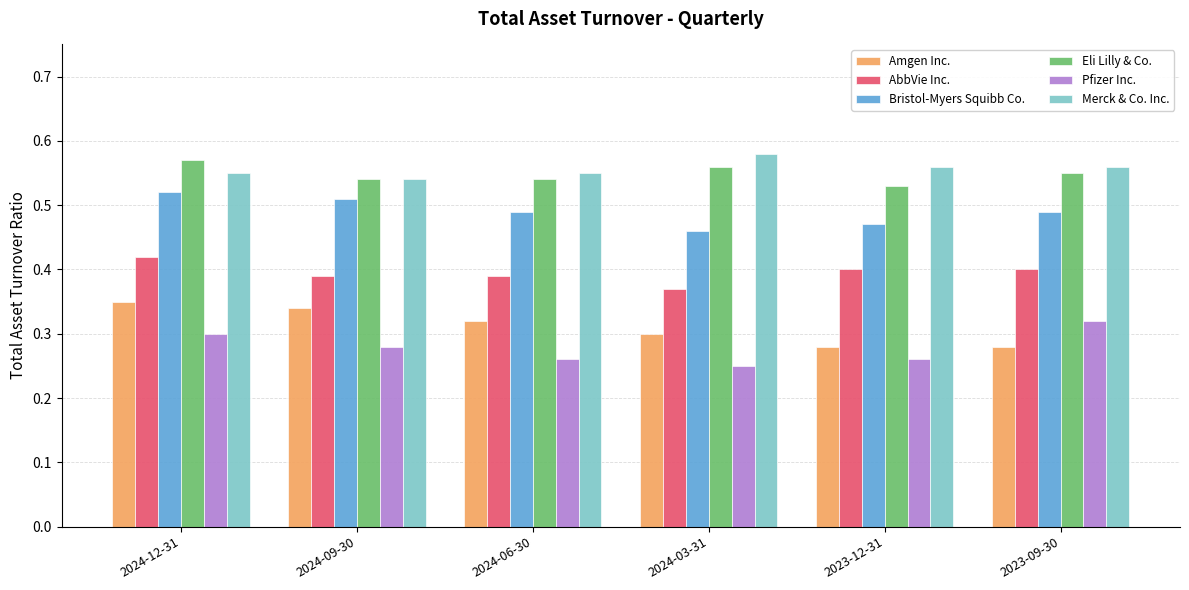

At which category is the sum across all series the highest?

2024-12-31